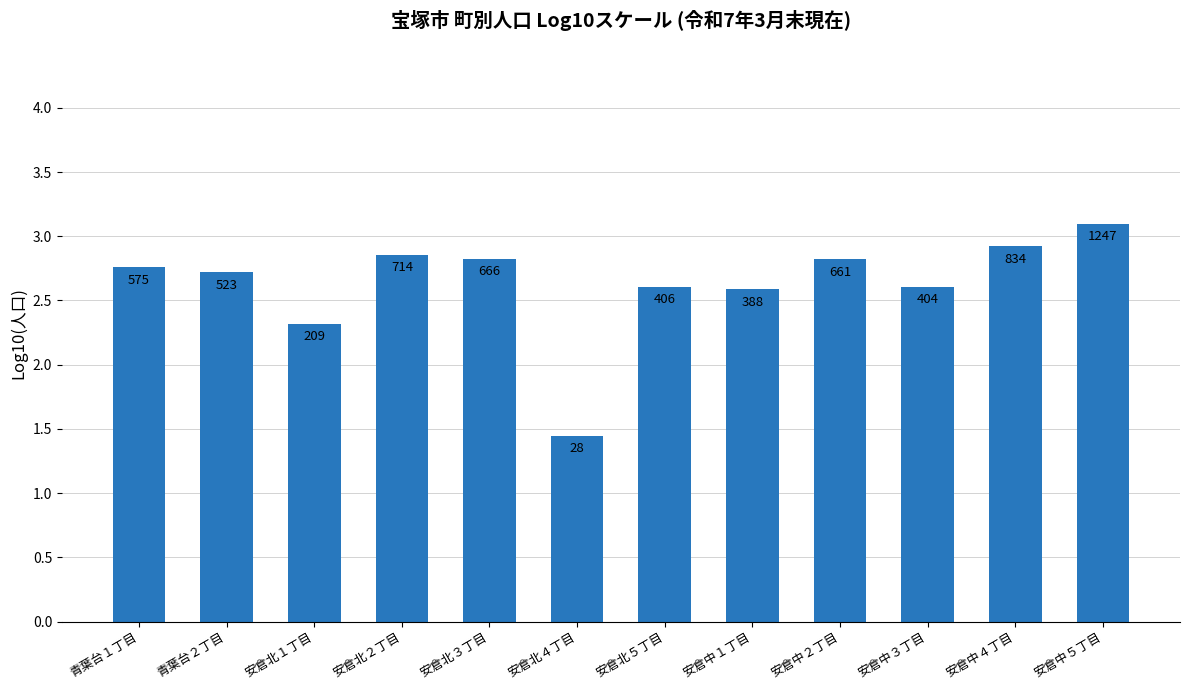

Are the bars horizontal?

No